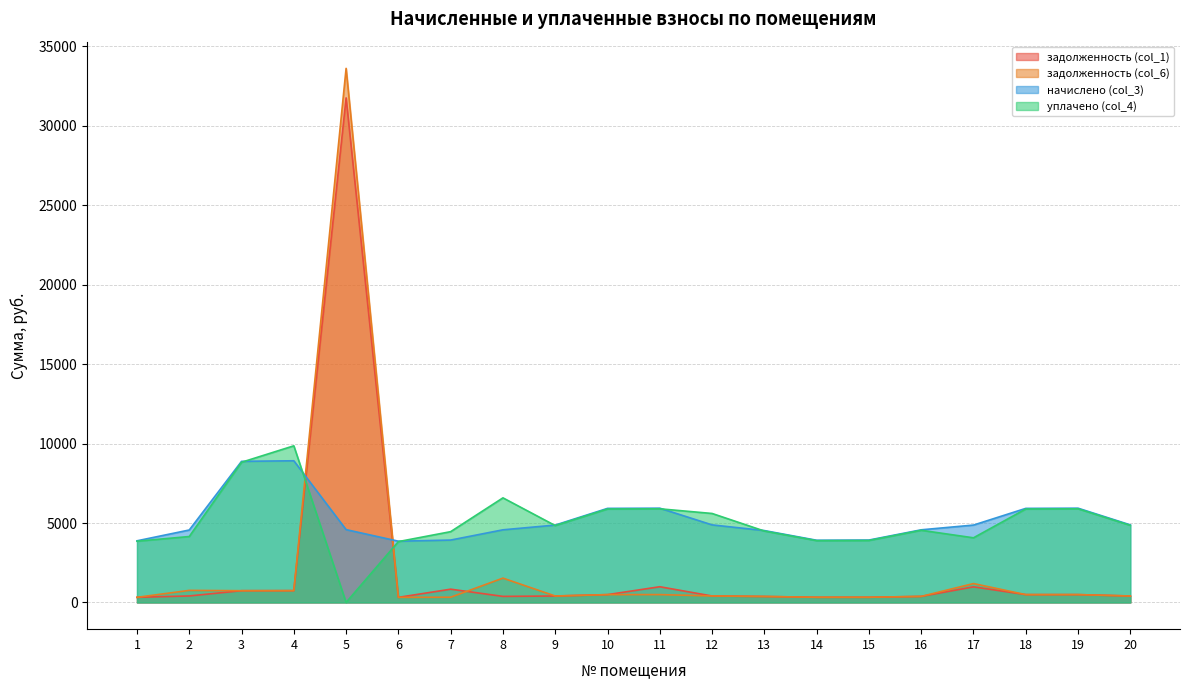

At which category does начислено (col_3) reach its first local valley?

6